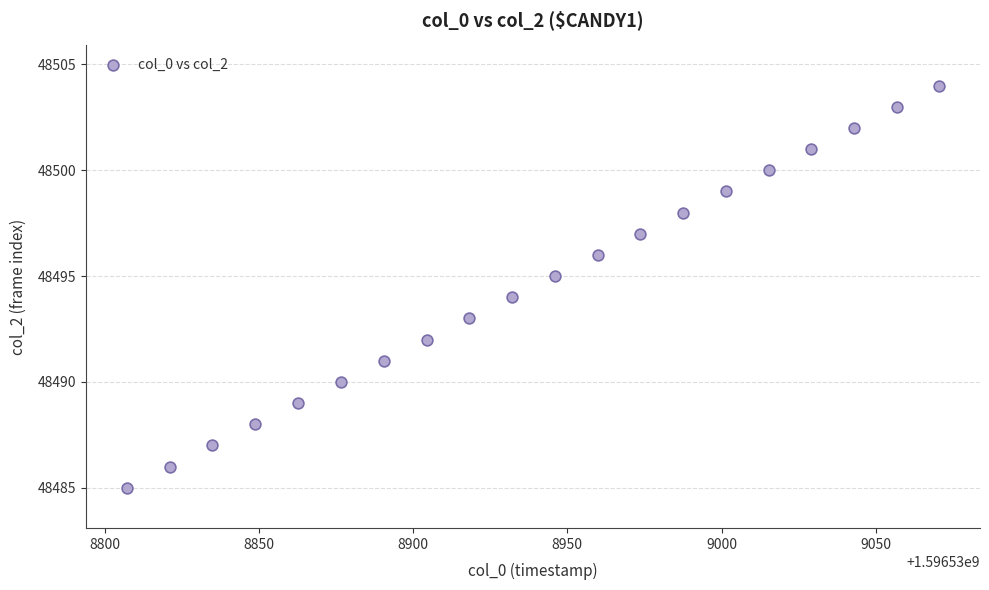

What is the range of Y values (max minus min)?

19